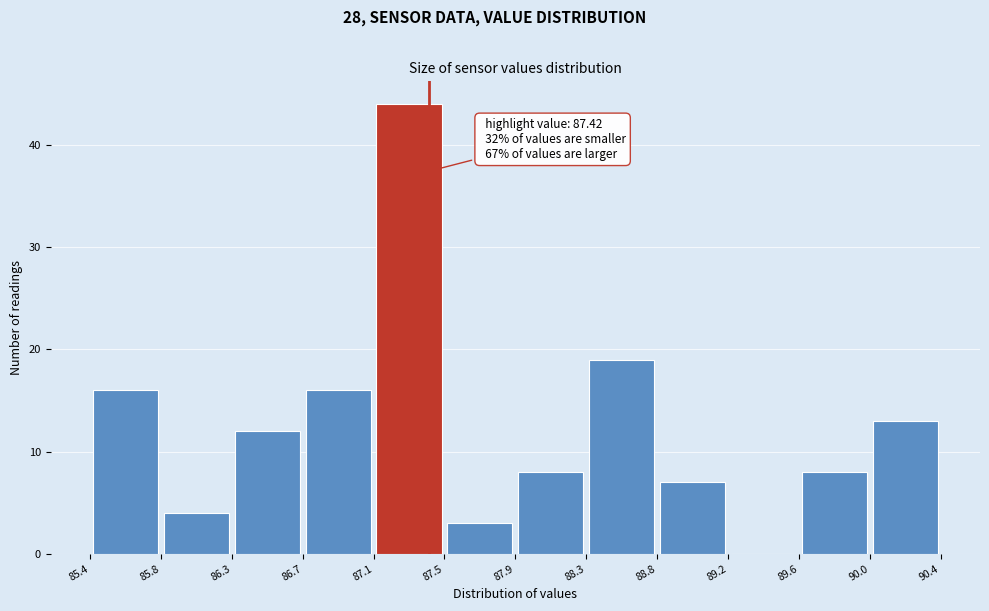

Which range on the x-axis has the tallest bar?

87.1 to 87.5